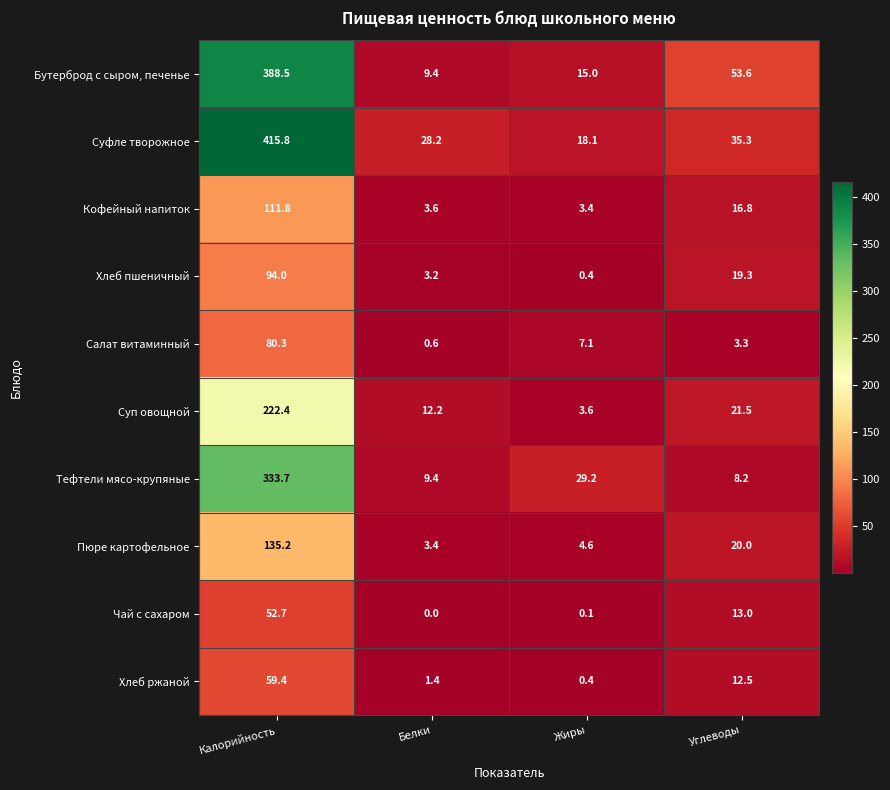

Rank the categories by Кофейный напиток value from lowest to highest.

Жиры, Белки, Углеводы, Калорийность